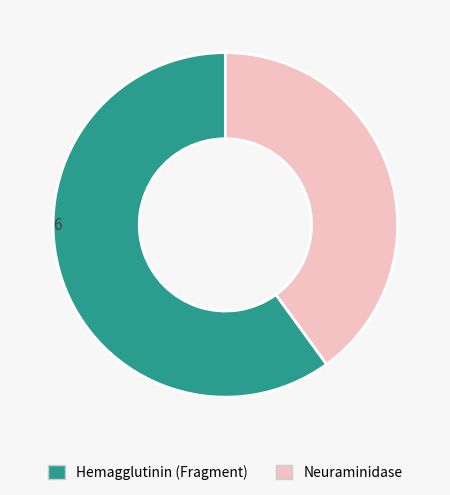

What is the ratio of the value at Hemagglutinin (Fragment) to the value at Neuraminidase?

1.5